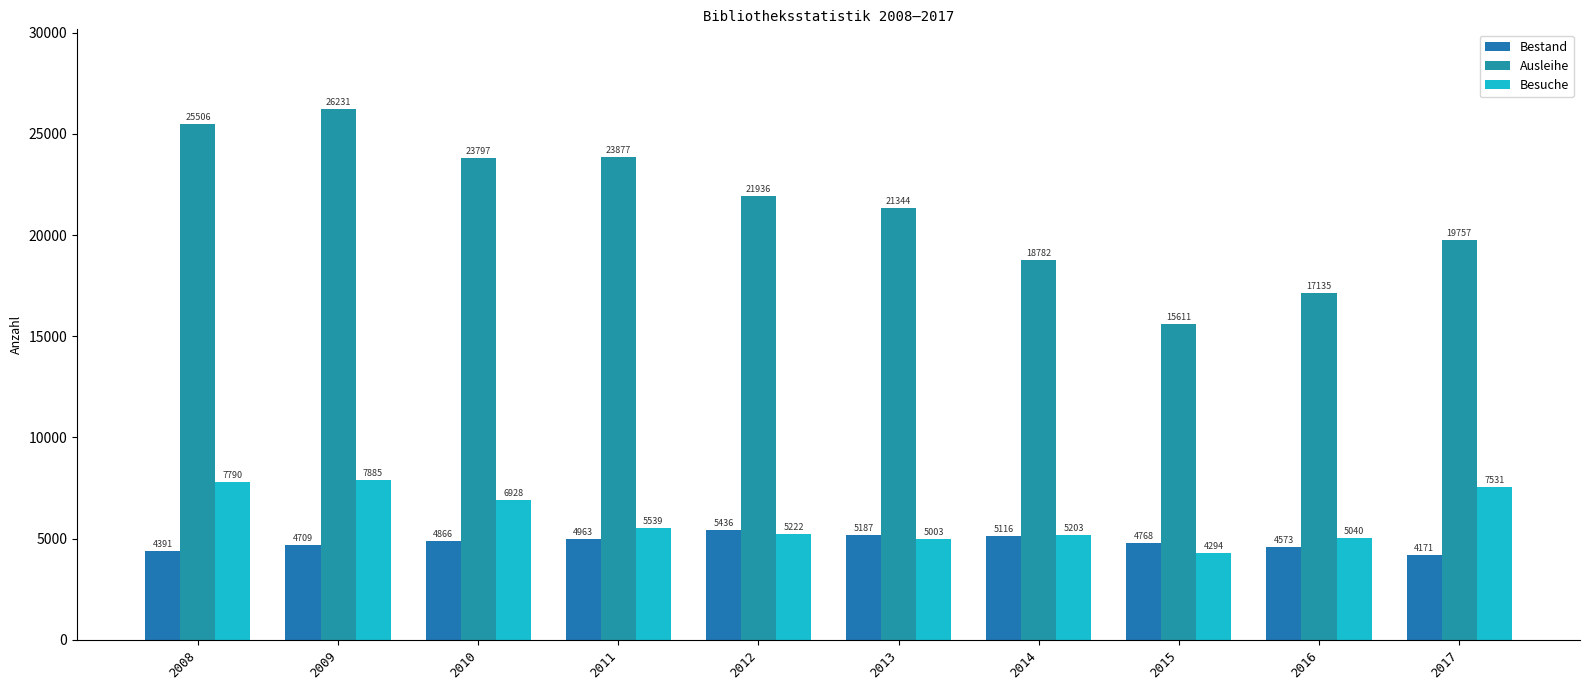

What is the difference between the Bestand values at 2013 and 2017?

1016